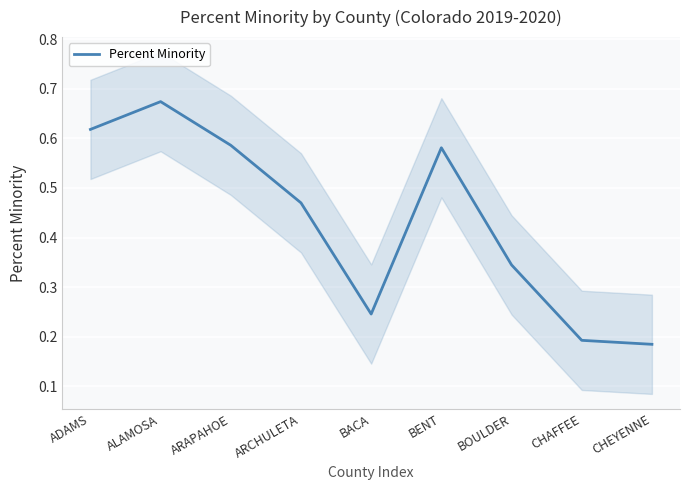

What is the change in value from ALAMOSA to CHEYENNE?

-0.5